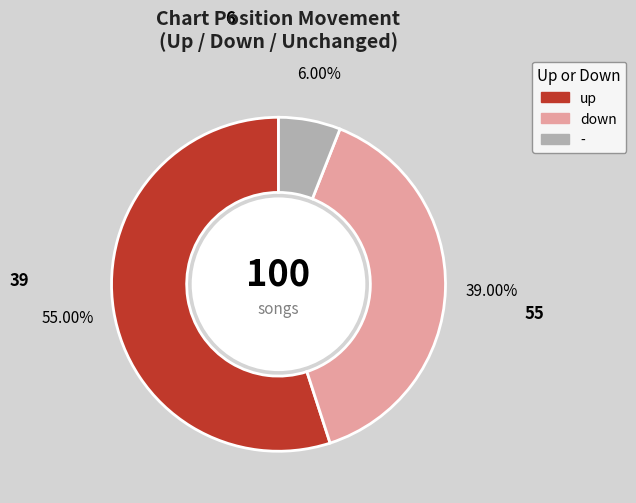

Count the number of slices in the pie.

3